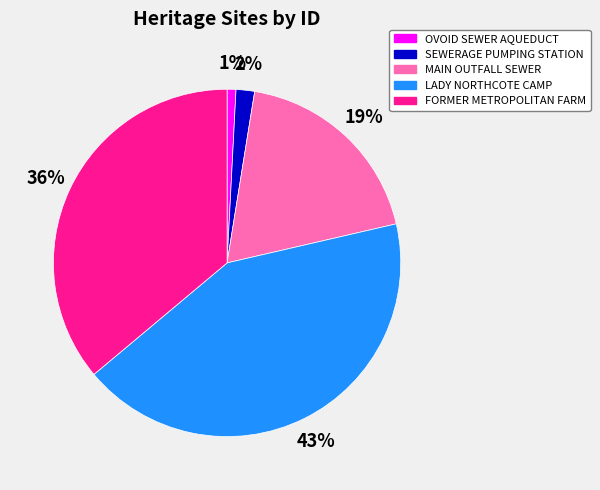

Does any single category account for the majority?

No